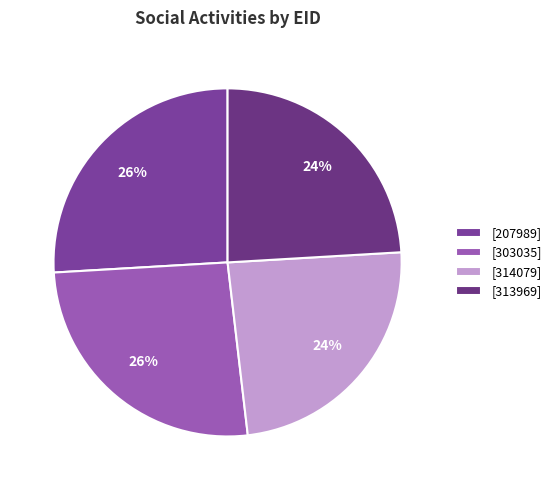

How many slices are in this pie chart?

4